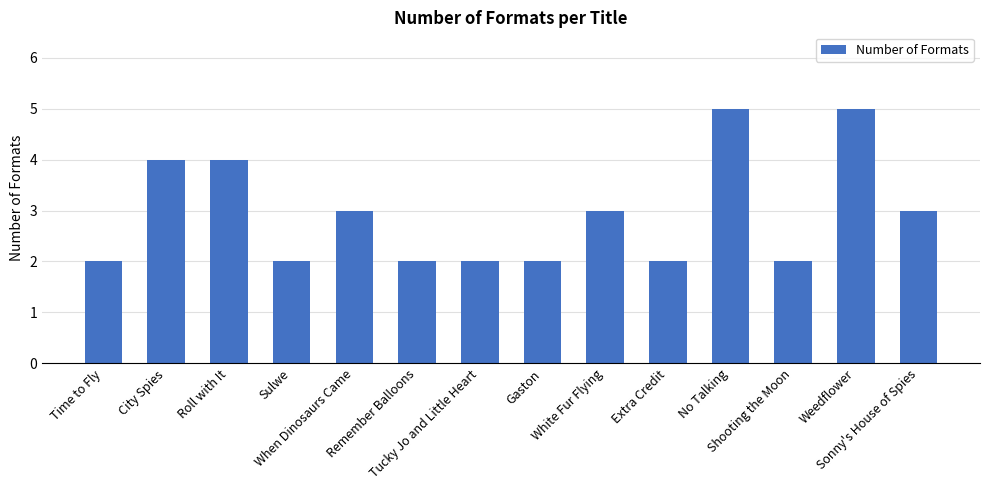

Reading left to right, what are all the values shown in this chart?

Time to Fly=2	City Spies=4	Roll with It=4	Sulwe=2	When Dinosaurs Came=3	Remember Balloons=2	Tucky Jo and Little Heart=2	Gaston=2	White Fur Flying=3	Extra Credit=2	No Talking=5	Shooting the Moon=2	Weedflower=5	Sonny's House of Spies=3